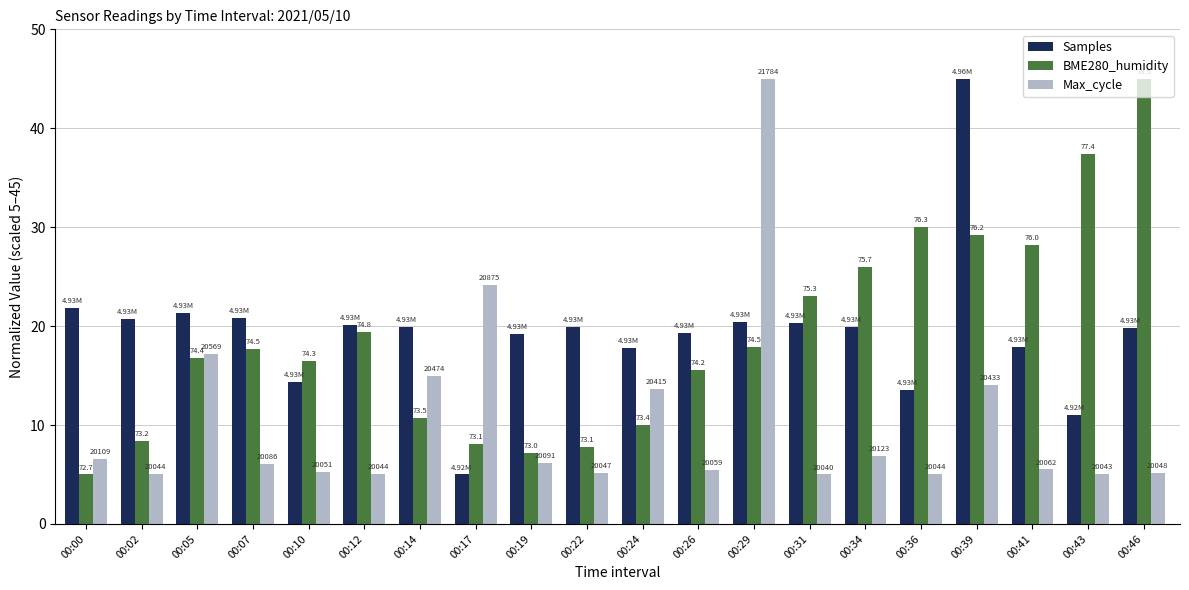

What is the spread (max minus min) of values at 00:00?

16.8